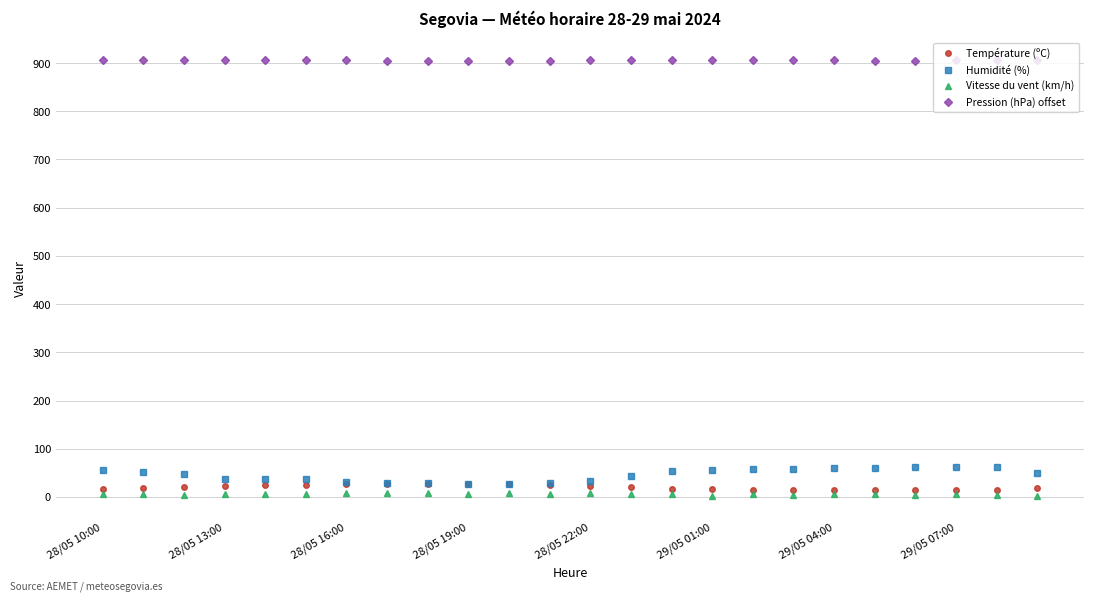

What is the sum of all Vitesse du vent (km/h) values?

146.0